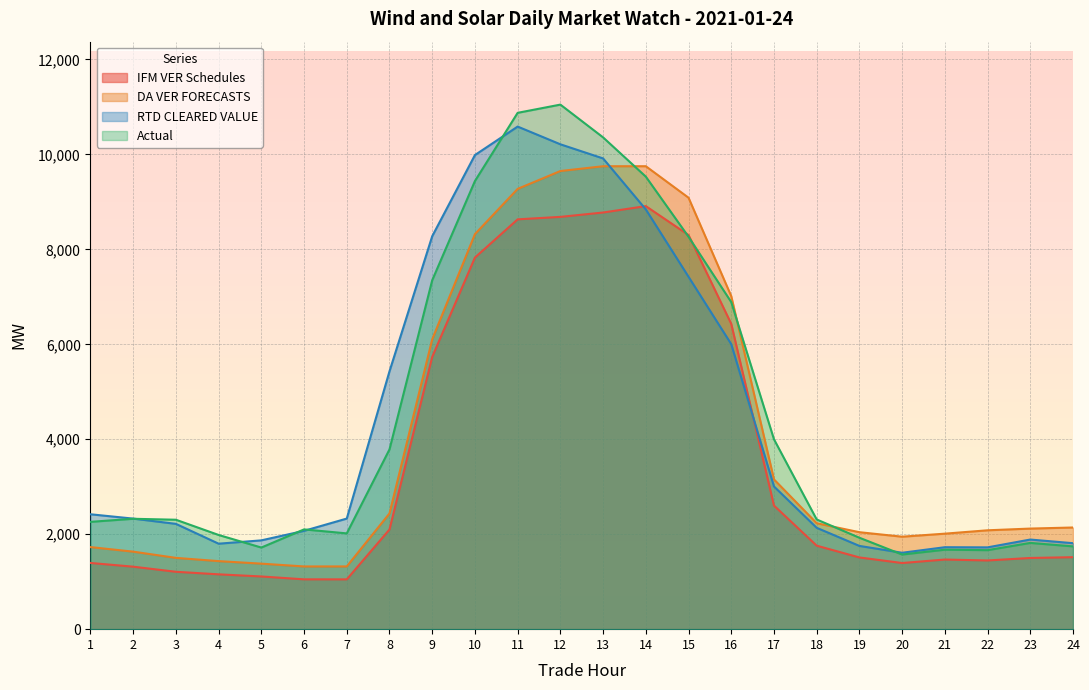

How many values in the IFM VER Schedules series exceed 1516?

12